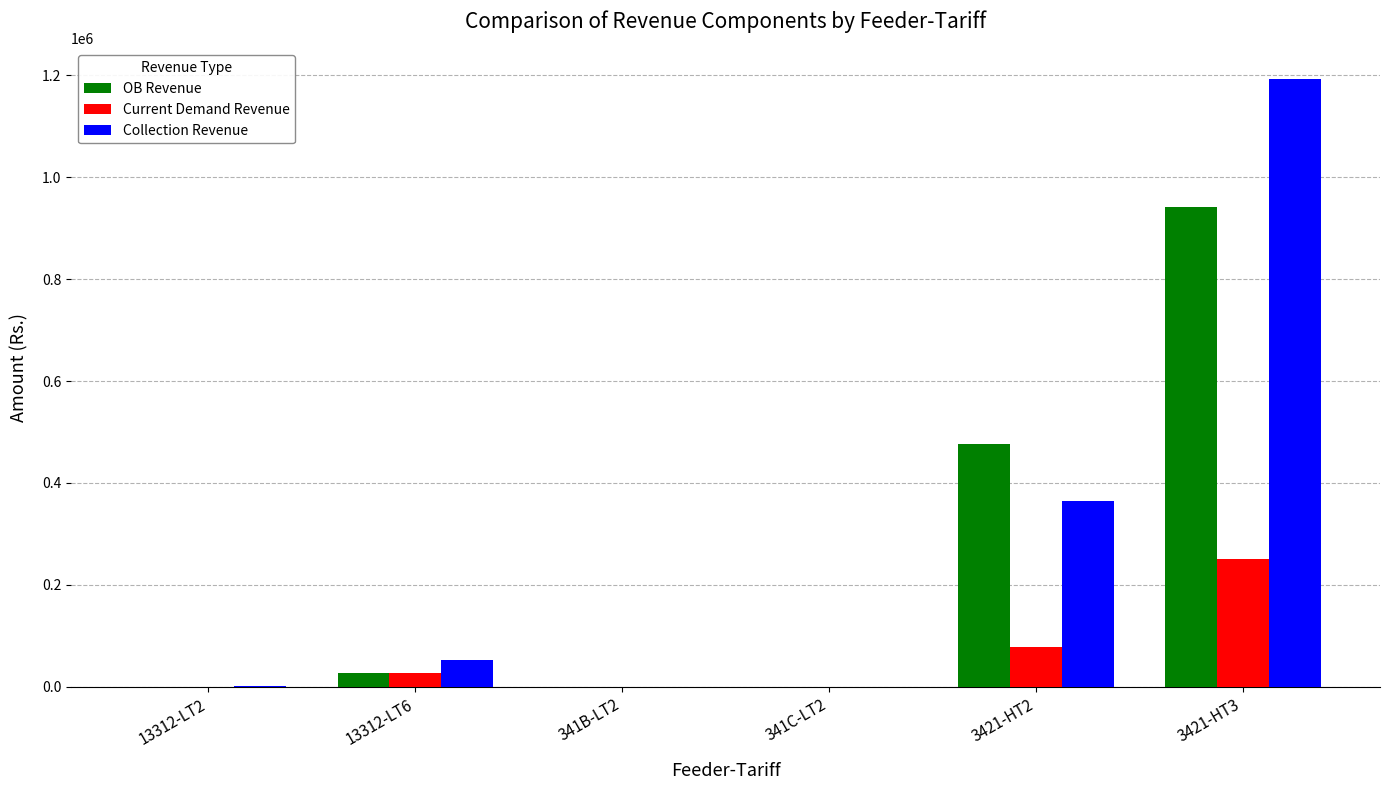

Are the bars horizontal?

No